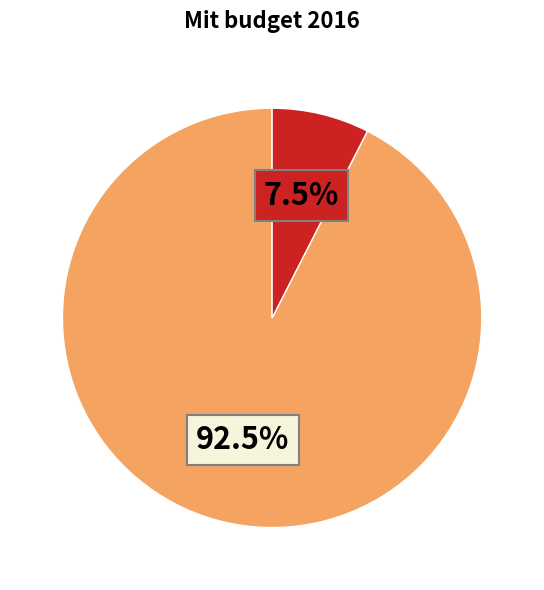

Is there any slice that represents more than half of the pie?

Yes